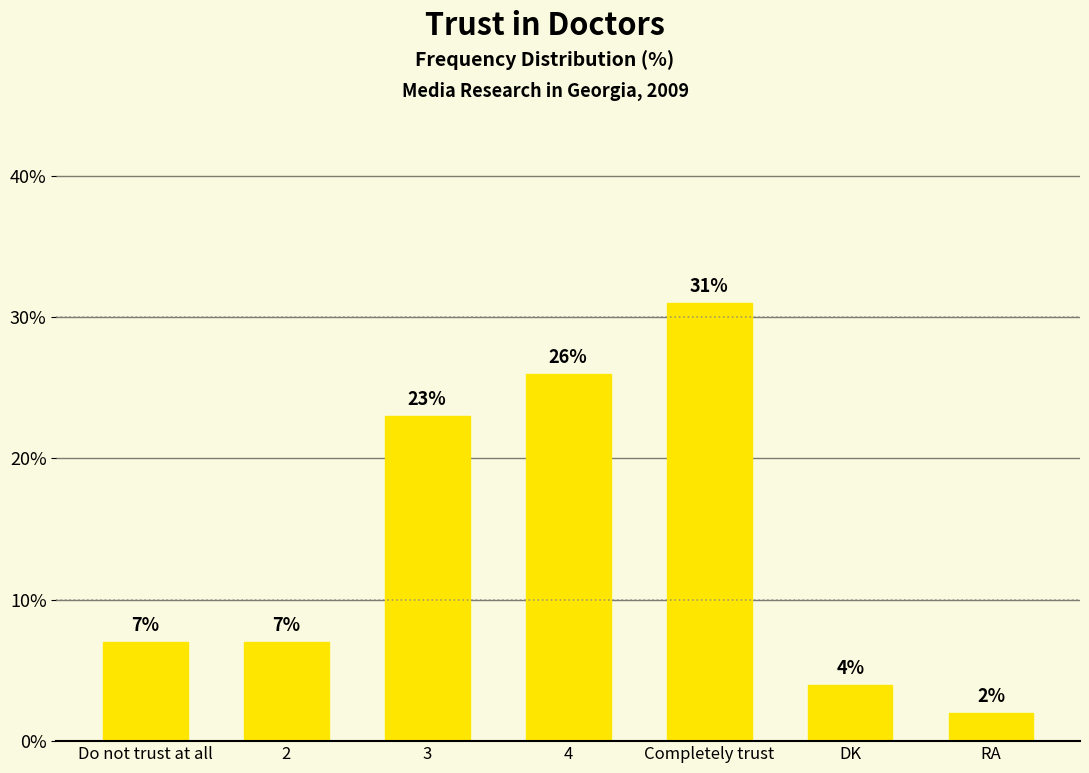

Reading left to right, list all the values displayed in this chart.

Do not trust at all=7	2=7	3=23	4=26	Completely trust=31	DK=4	RA=2